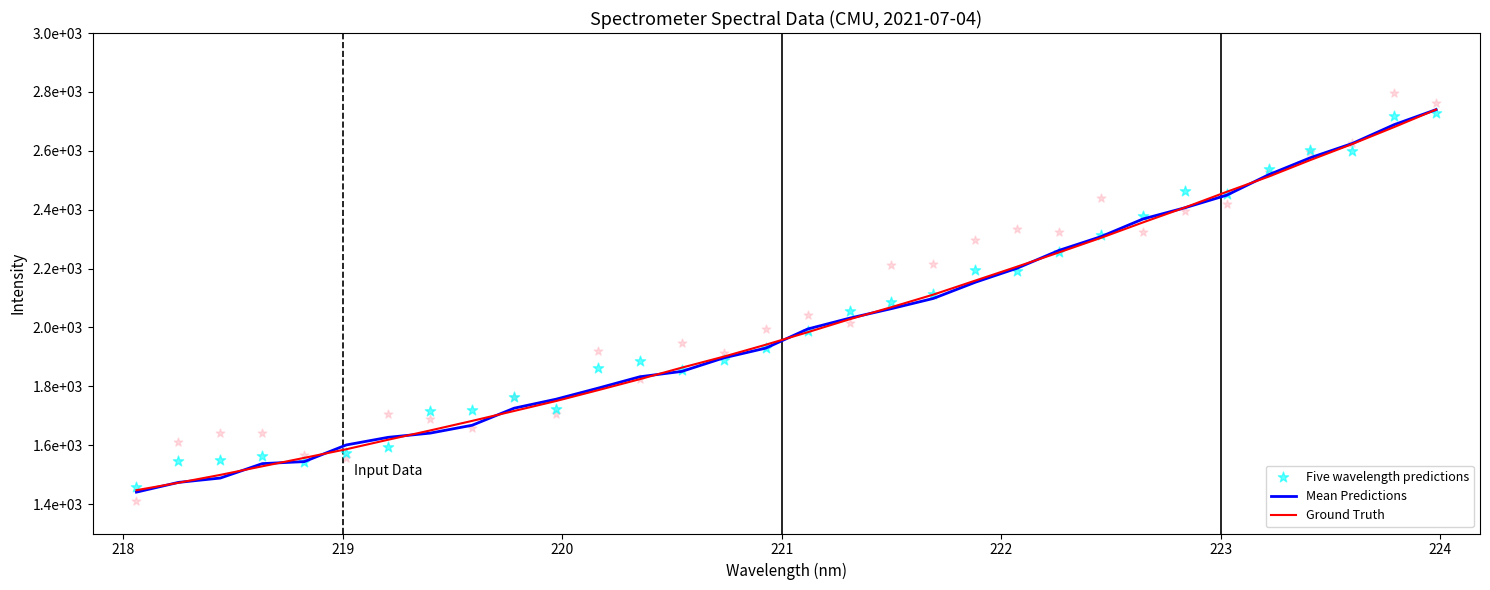

Is the value of Ground Truth at 218 greater than the value of Mean Predictions at 223?

No